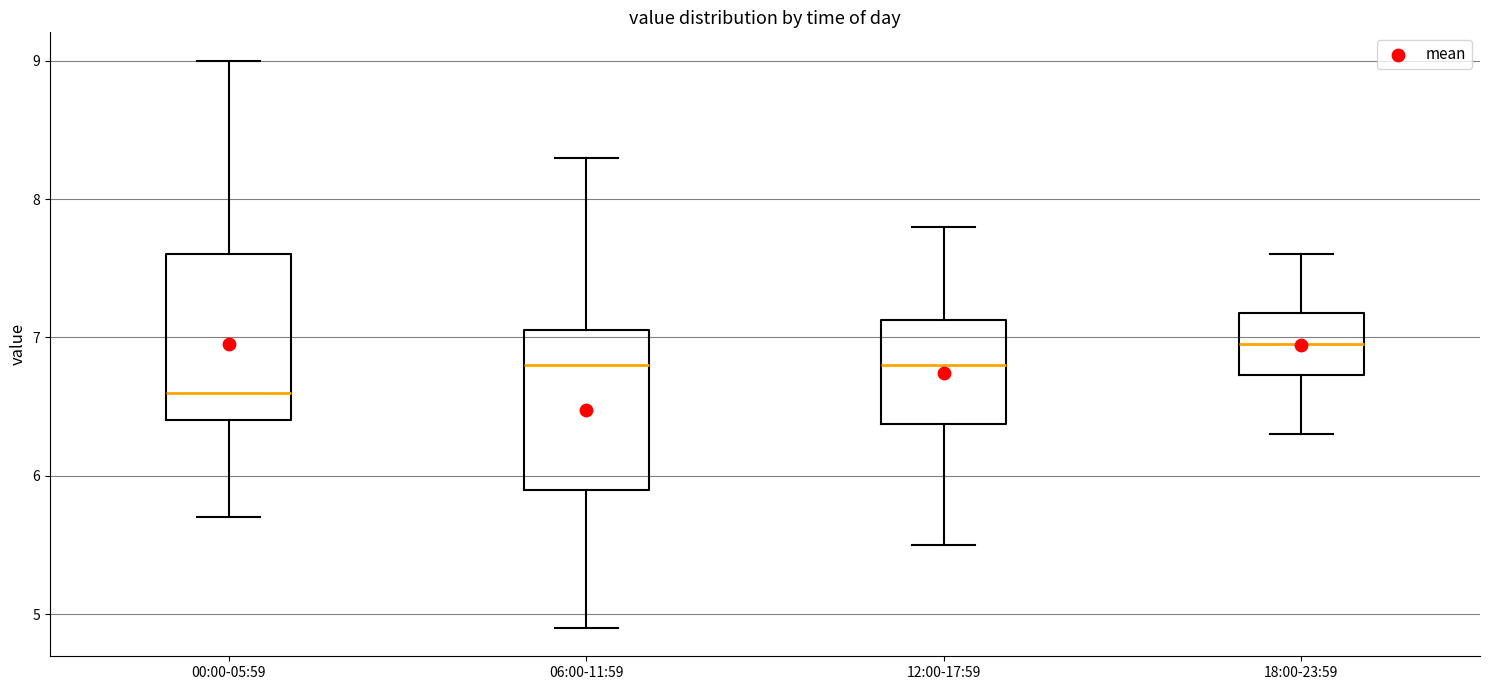

Reading left to right, transcribe this box plot: for each box, give where its median line is, the range the box spans, and where its two whiskers end, as read against the y-axis. The values are not printed on the chart, so give them approximately, as read against the axis.

00:00-05:59: median 6.6, box 6.4 to 7.6, whiskers 5.7 to 9.0
06:00-11:59: median 6.8, box 5.9 to 7.1, whiskers 4.9 to 8.3
12:00-17:59: median 6.8, box 6.4 to 7.1, whiskers 5.5 to 7.8
18:00-23:59: median 7.0, box 6.7 to 7.2, whiskers 6.3 to 7.6